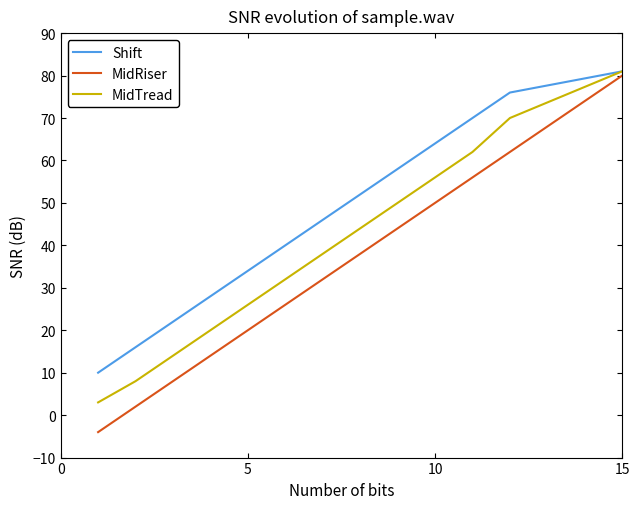

Which series has the largest total across all categories?

Shift